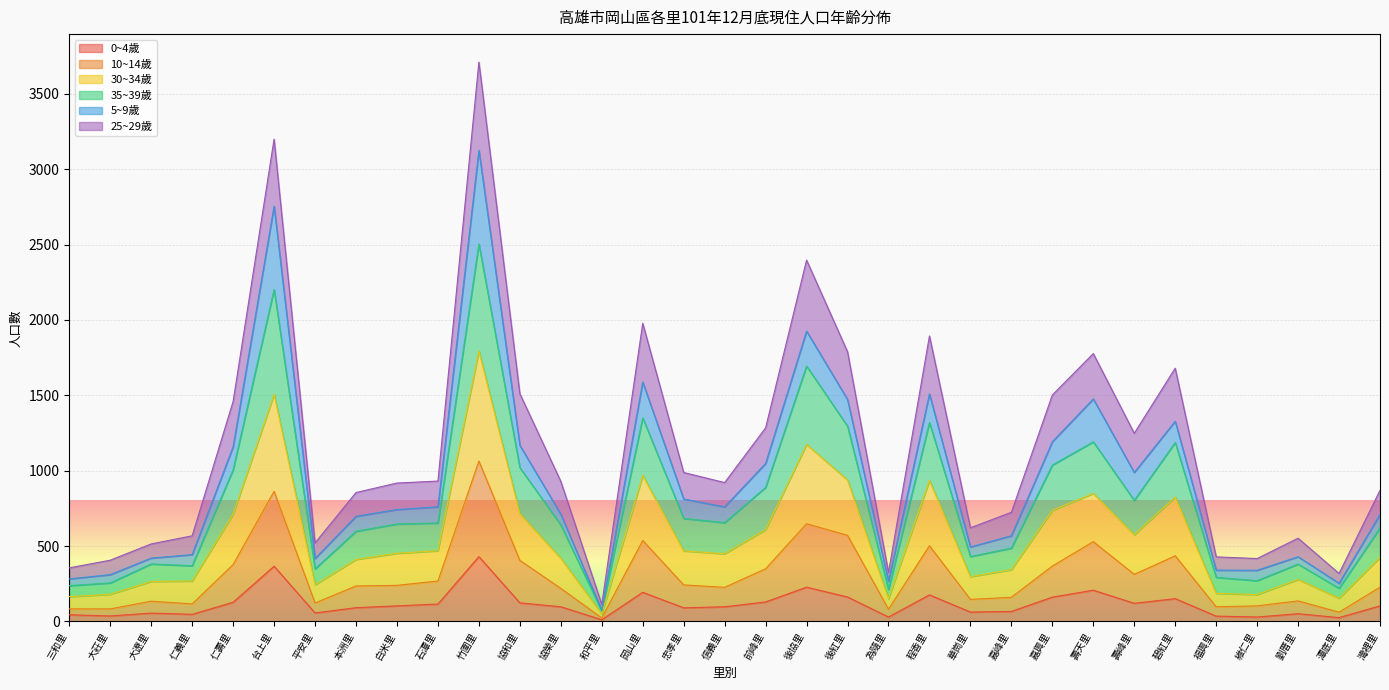

Does the chart display data point markers on the line(s)?

No